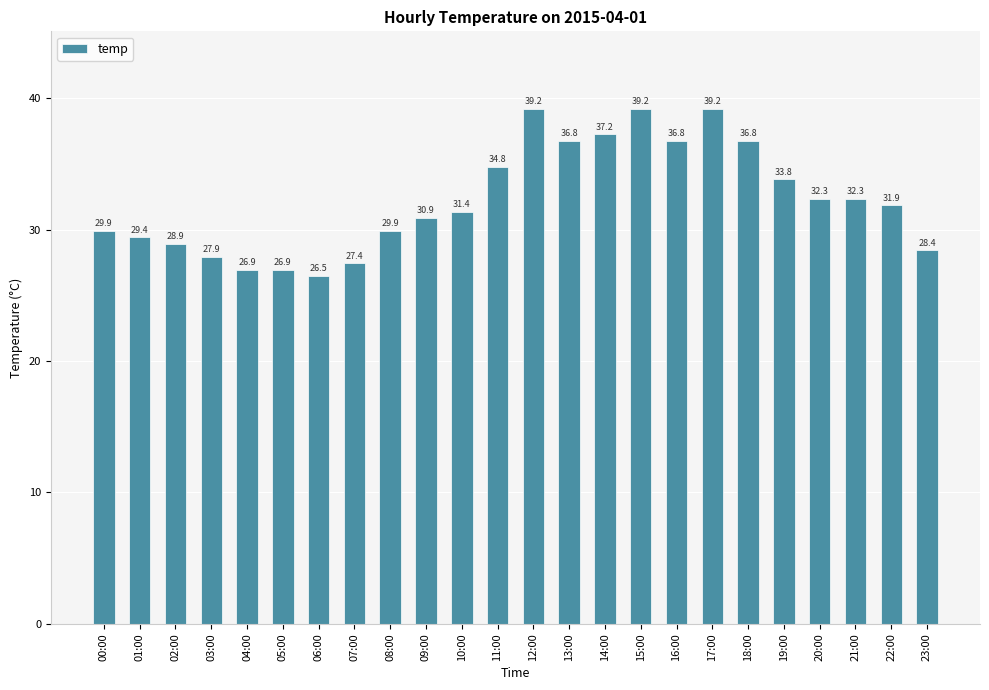

What is the difference between the values at 03:00 and 23:00?

0.5